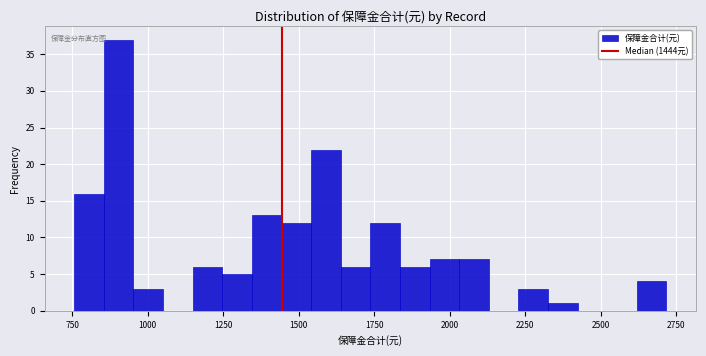

Read against the x-axis, roughly where is the centre of the tallest bar?

900